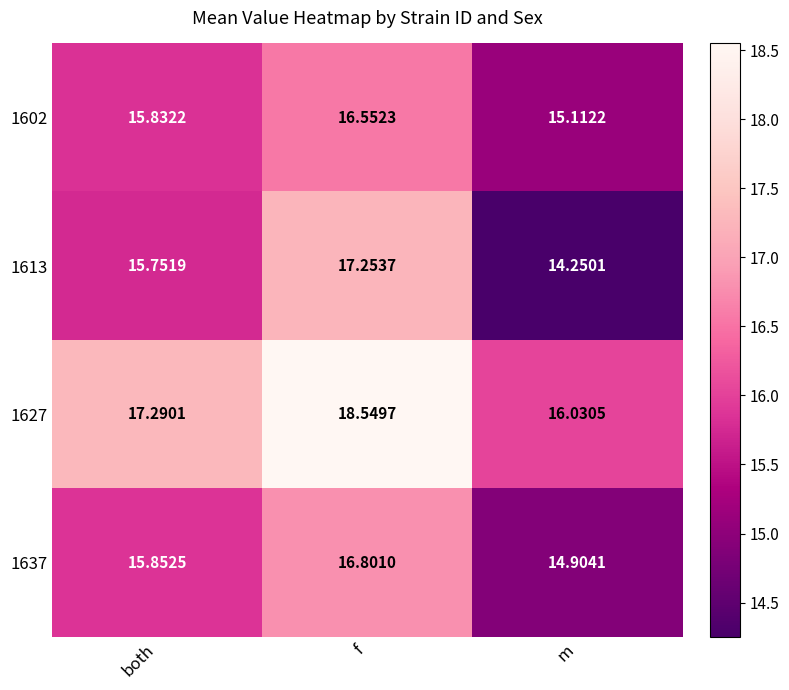

List the labels in order of 1637 value, smallest first.

m, both, f